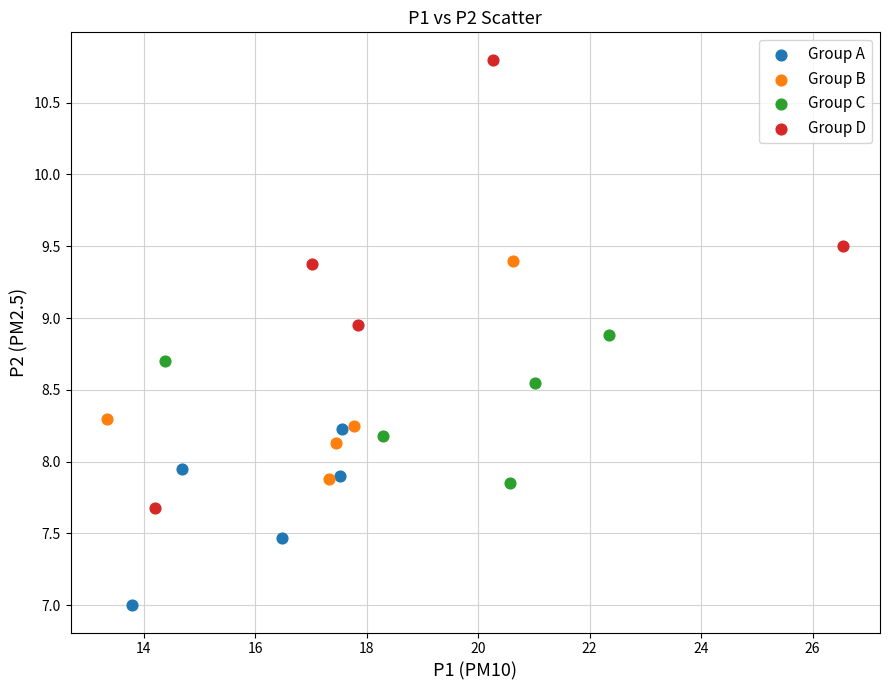

Which series contains the lowest Y value?

Group A